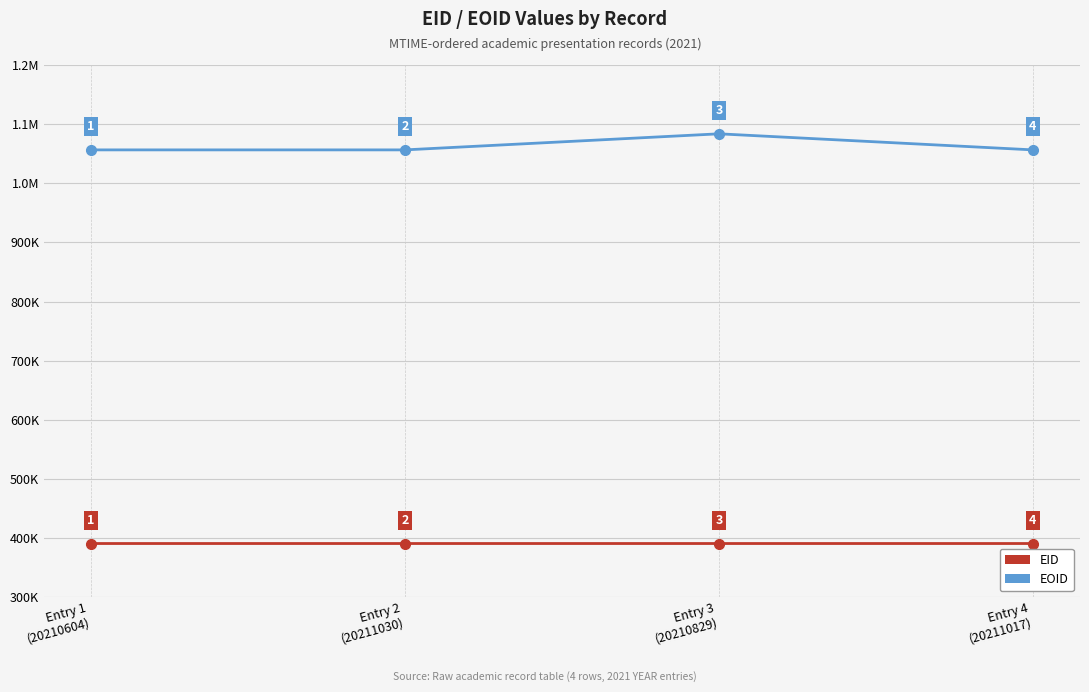

True or false: EID and EOID cross at least once.

False